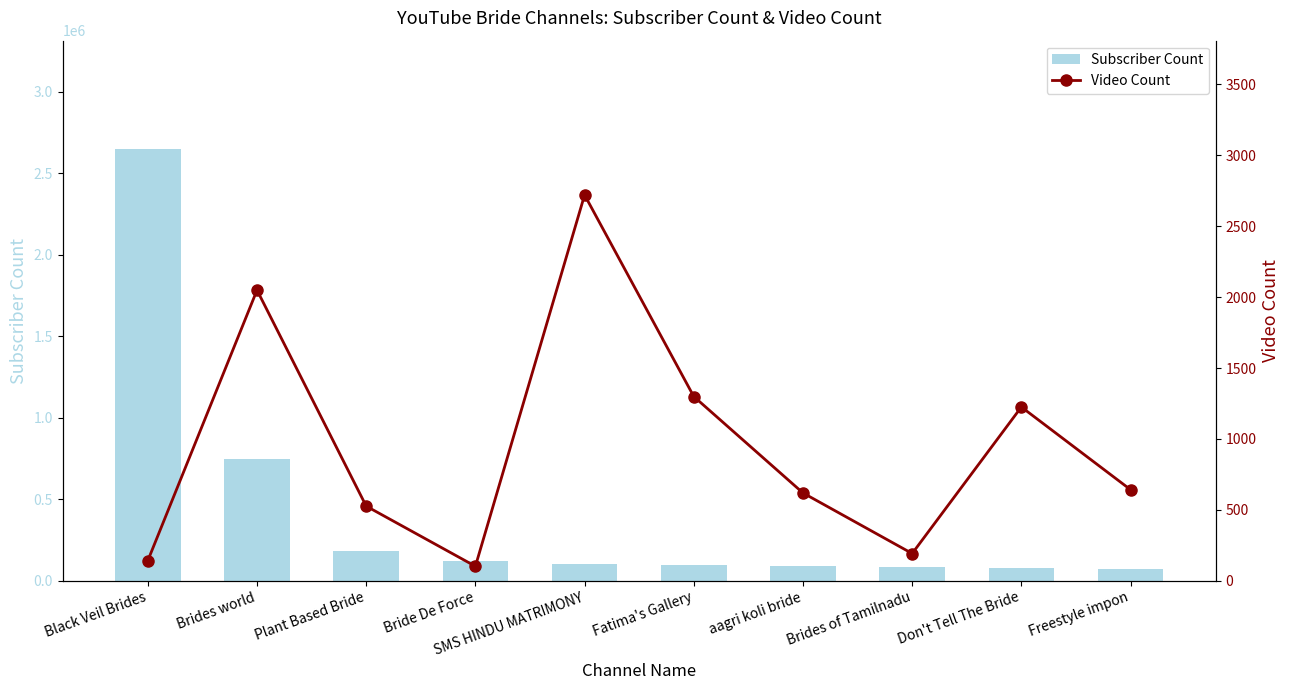

Which category has the highest value in the Subscriber Count series?

Black Veil Brides